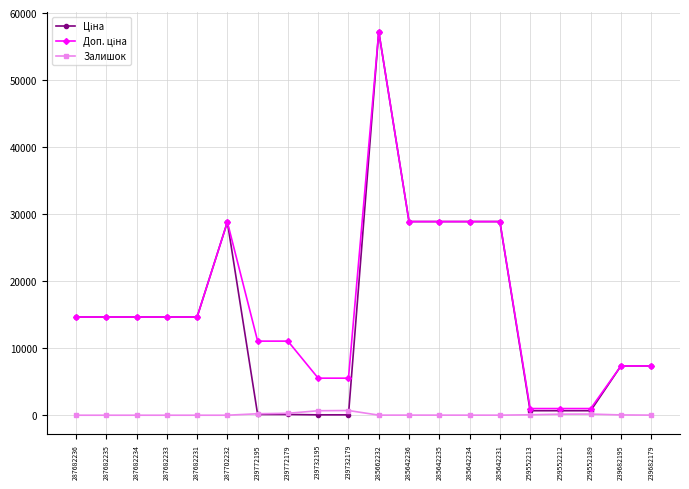

True or false: Залишок has more than 0 interior local peaks.

True